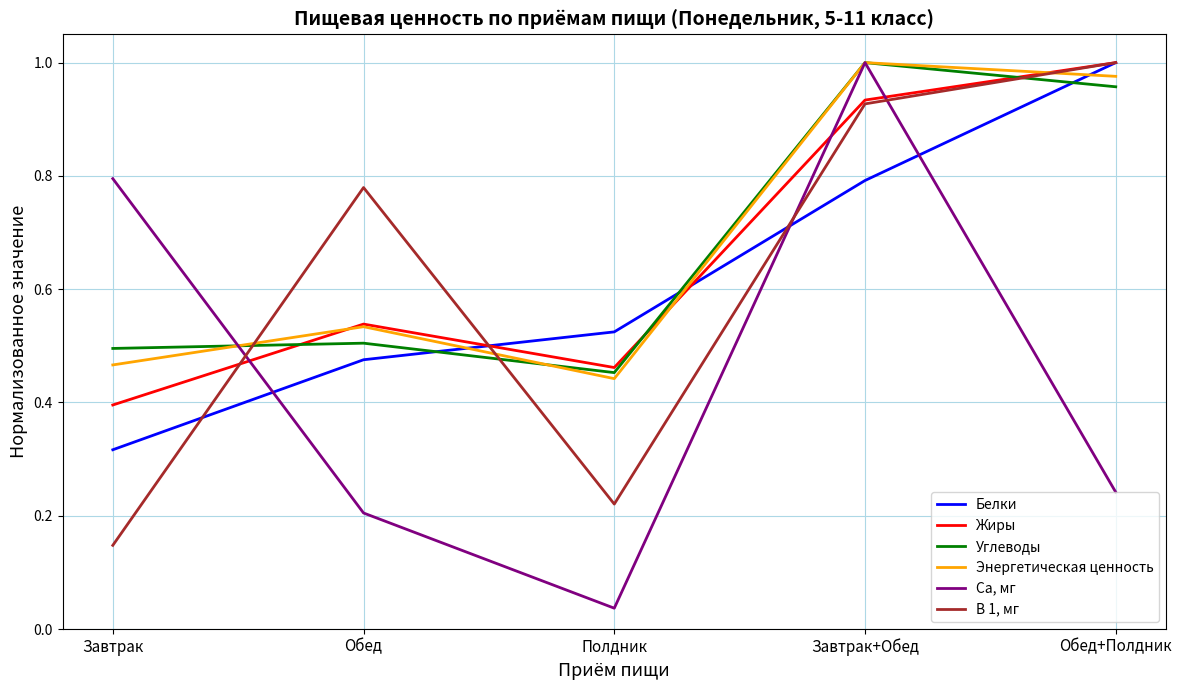

List the labels in order of Са, мг value, smallest first.

Полдник, Обед, Обед+Полдник, Завтрак, Завтрак+Обед